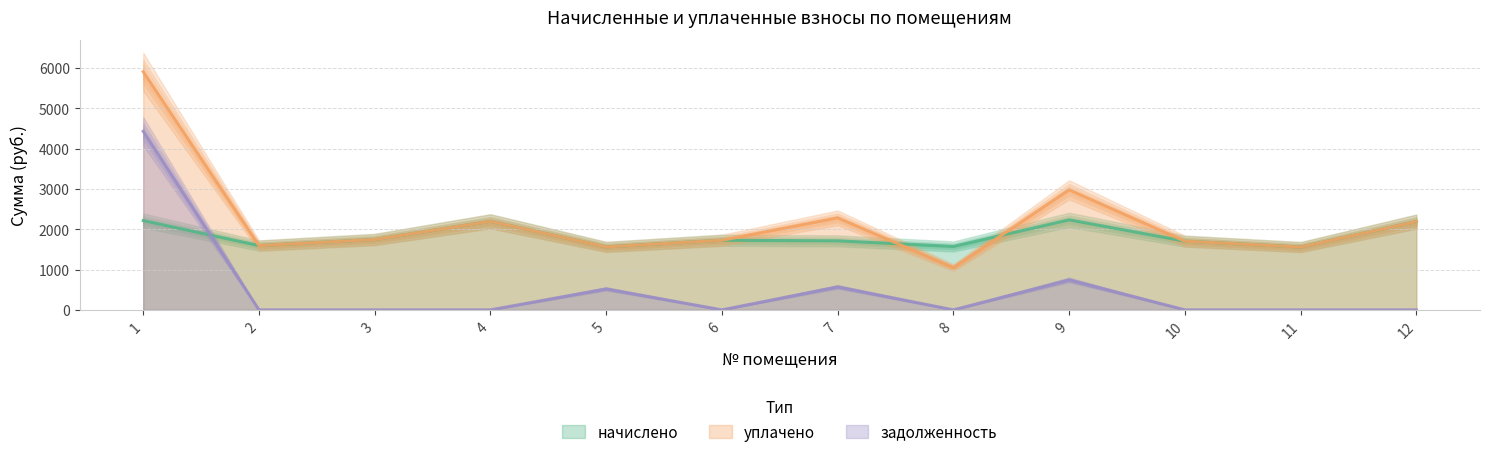

True or false: уплачено has more than 0 interior local peaks.

True